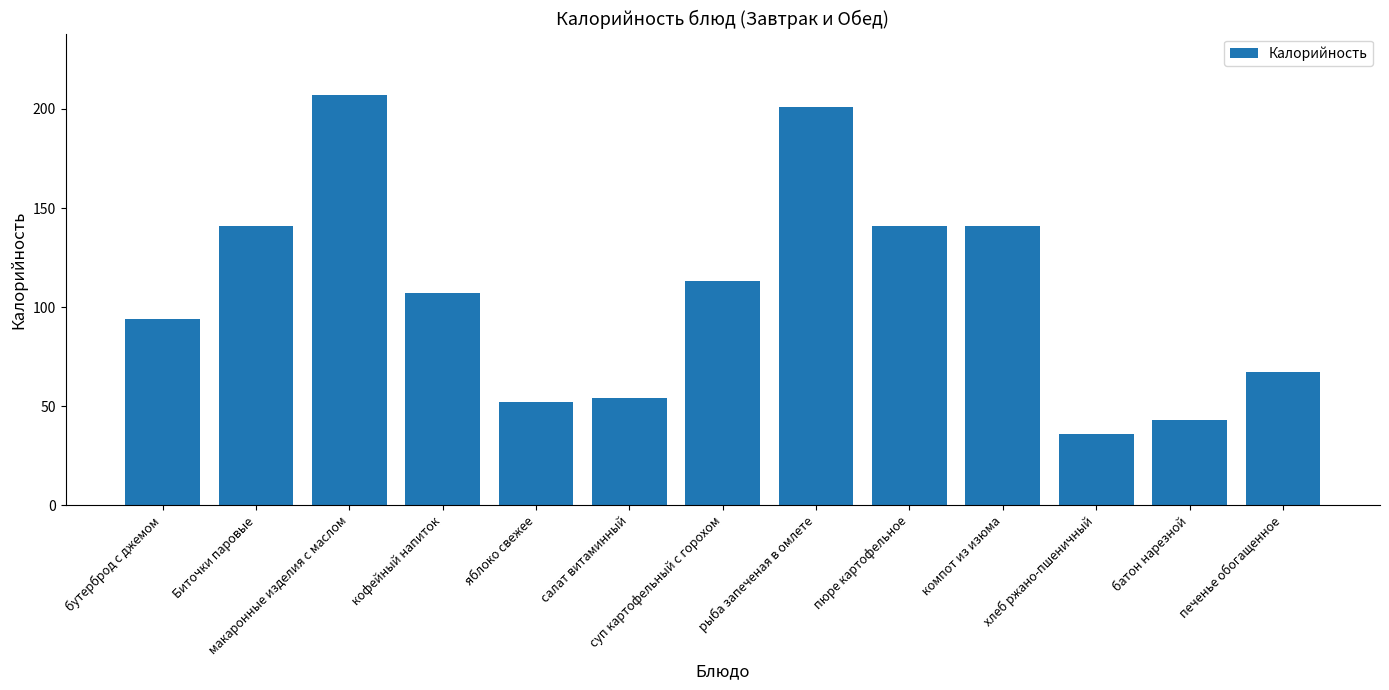

At which category does the chart reach its minimum across all series?

хлеб ржано-пшеничный